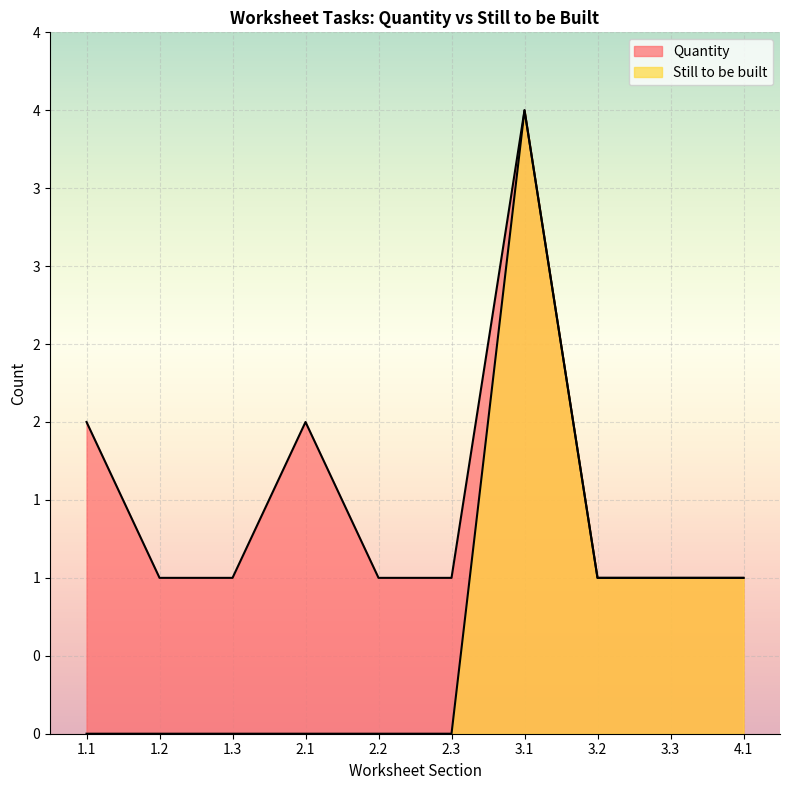

Which series has the largest range (max minus min)?

Still to be built